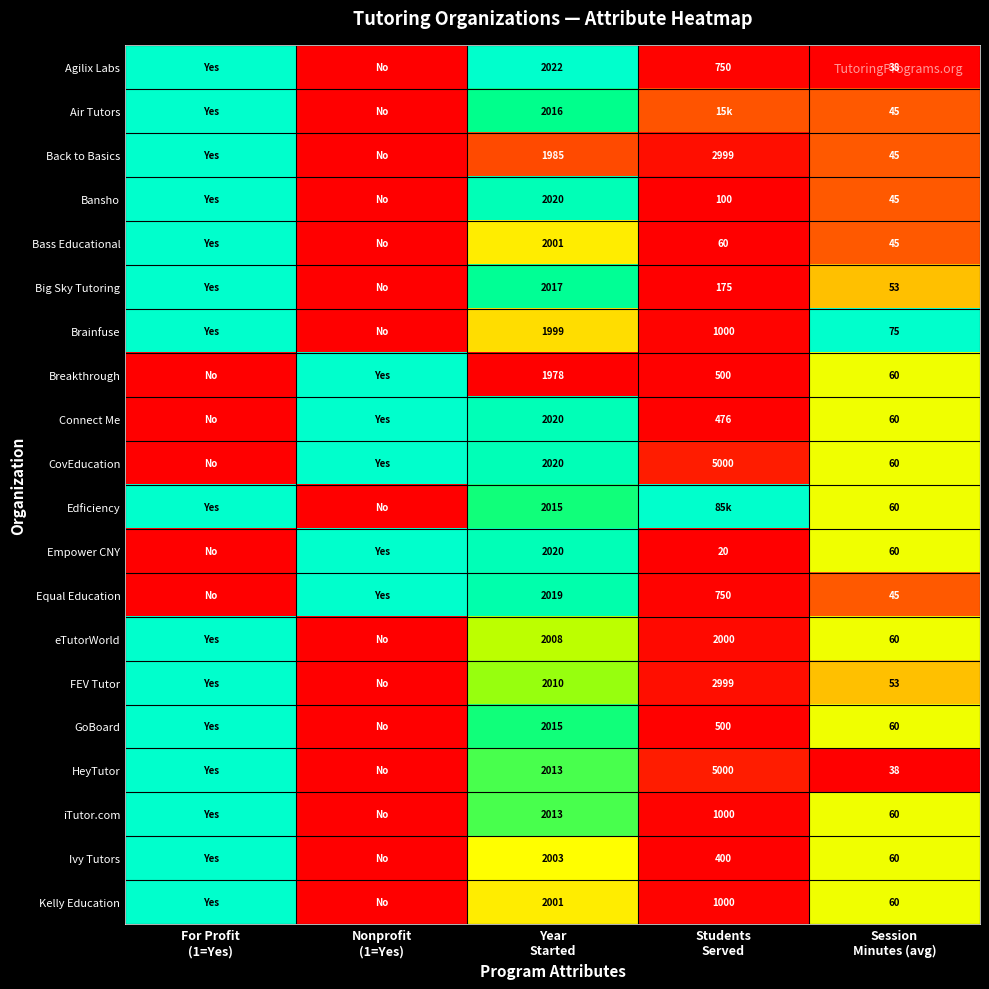

Between Nonprofit (1=Yes) and Session Minutes (avg), which series saw the biggest shift?

Brainfuse